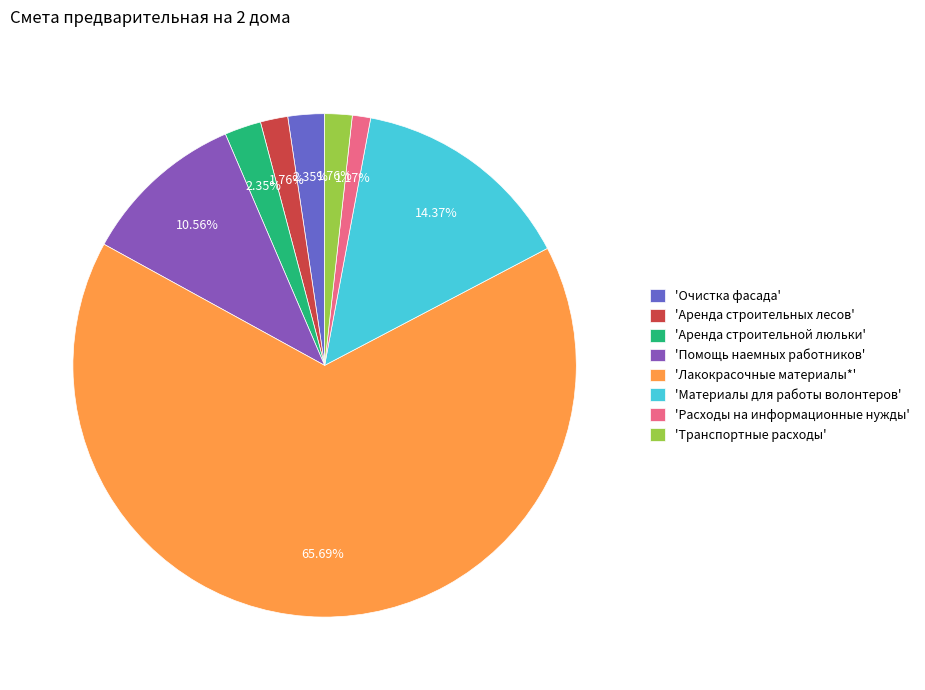

Is 'Транспортные расходы' the majority of the pie?

No